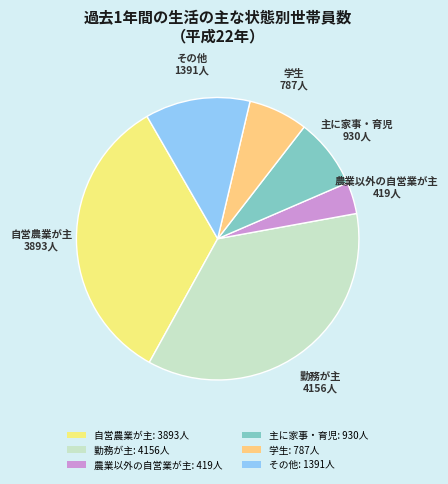

What is the ratio of the value at 農業以外の自営業が主 to the value at 学生?

0.5